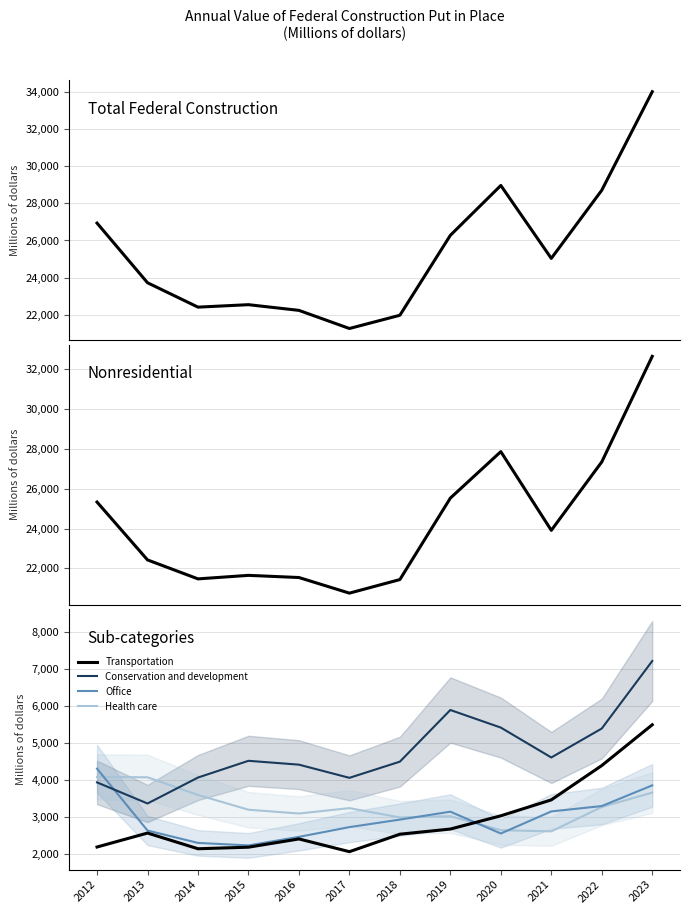

True or false: Total Federal Construction and Conservation and development intersect in this chart.

False